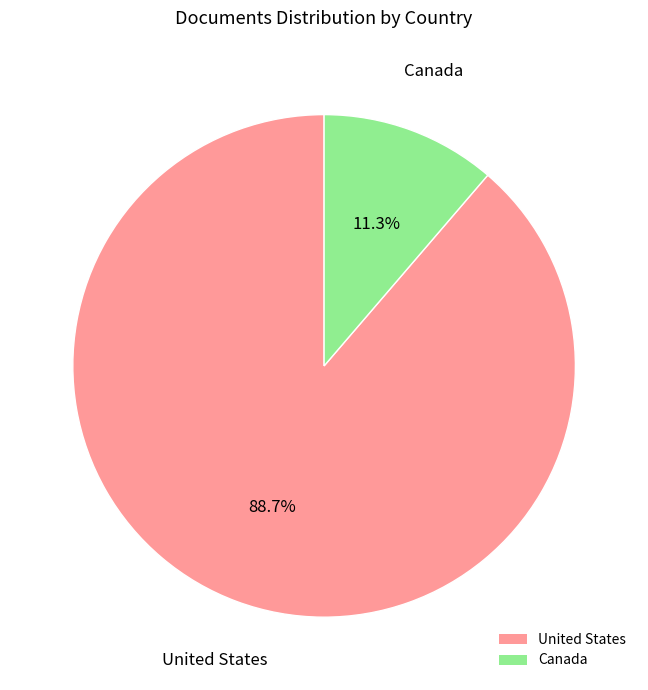

How many slices are in this pie chart?

2